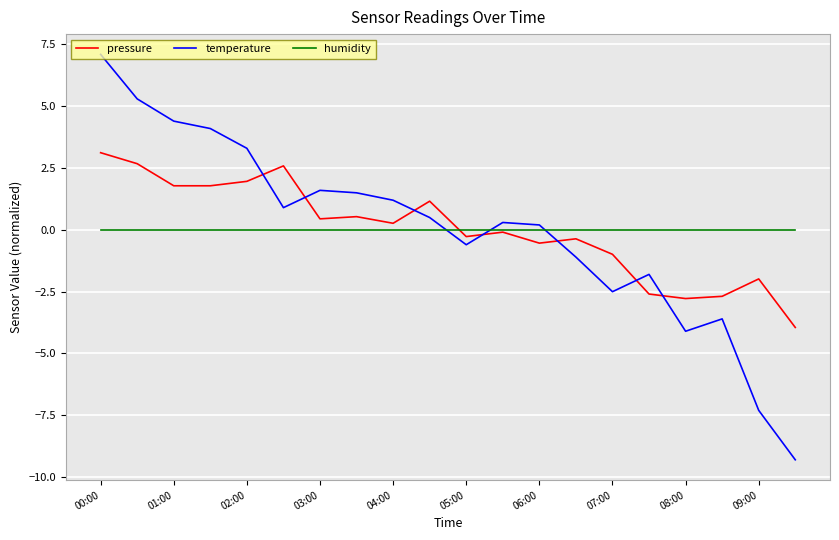

How many times do temperature and pressure cross each other?

7